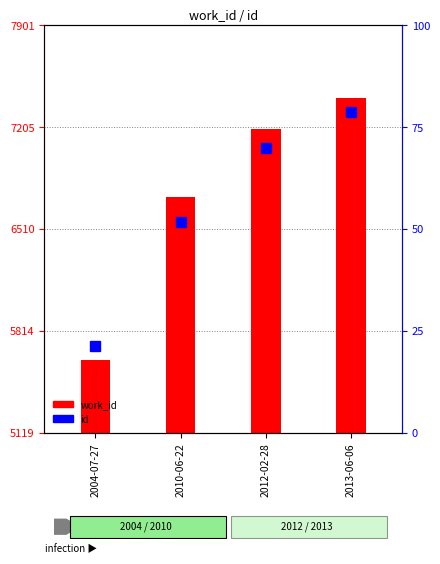

What position from the left is 2012-02-28?

3